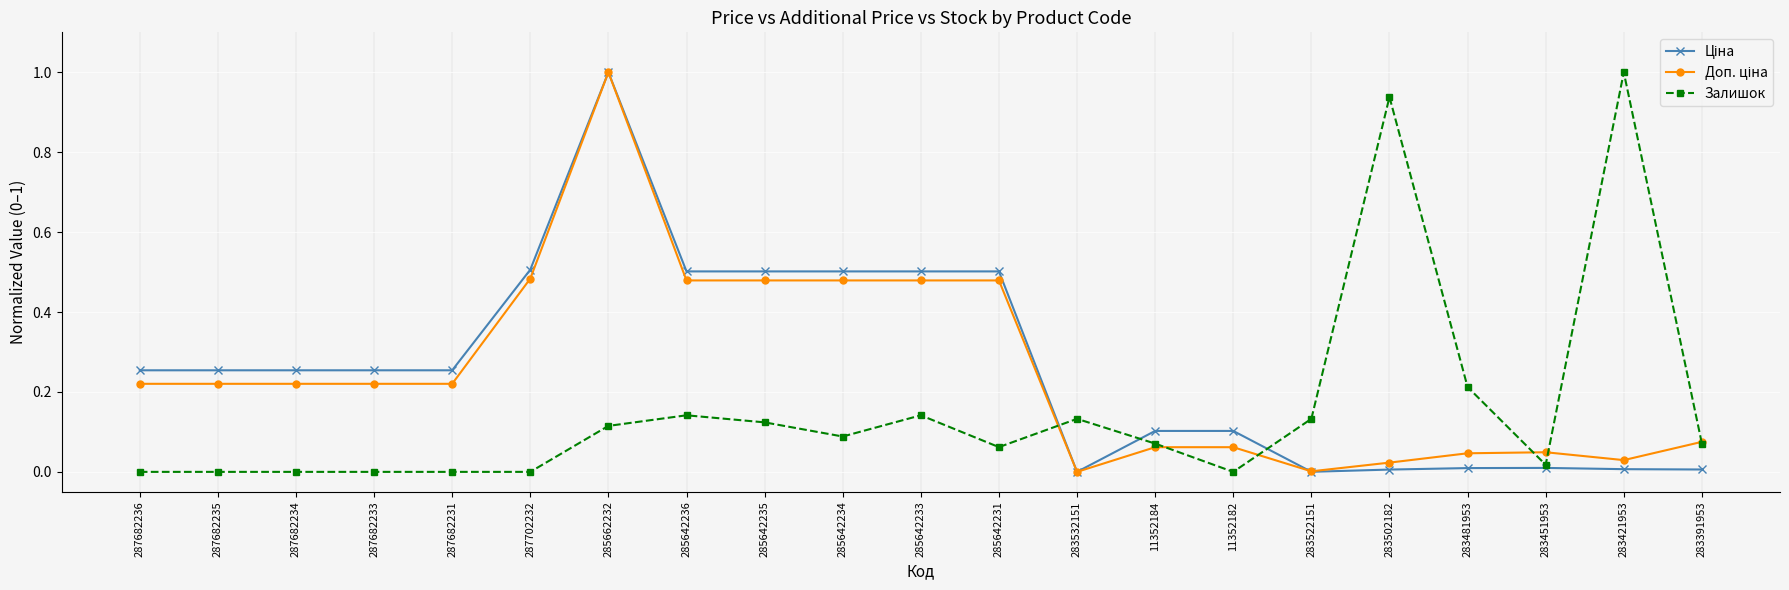

What is the spread (max minus min) of values at 285642231?

0.4